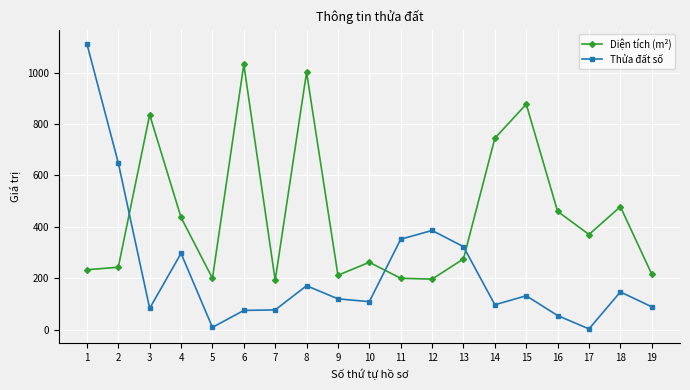

Where does the Diện tích (m²) series first go above 275?

3